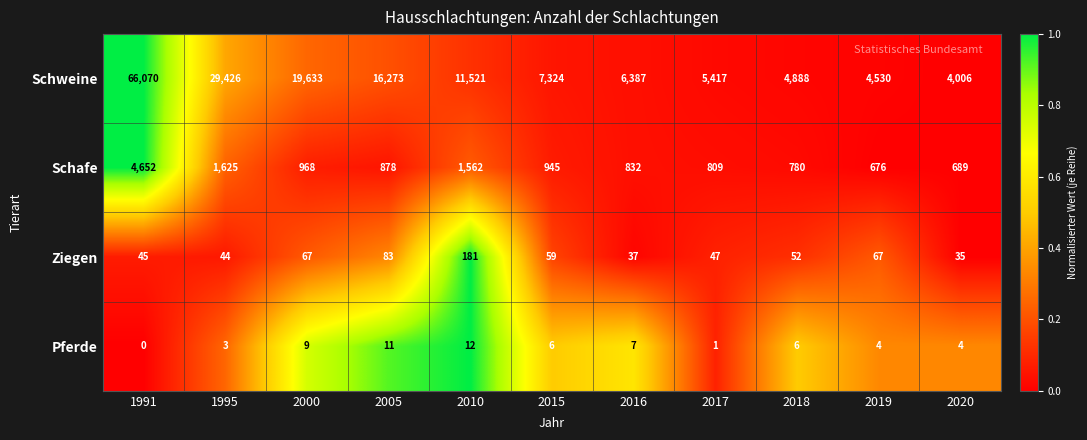

At how many categories does at least one series exceed 0?

11